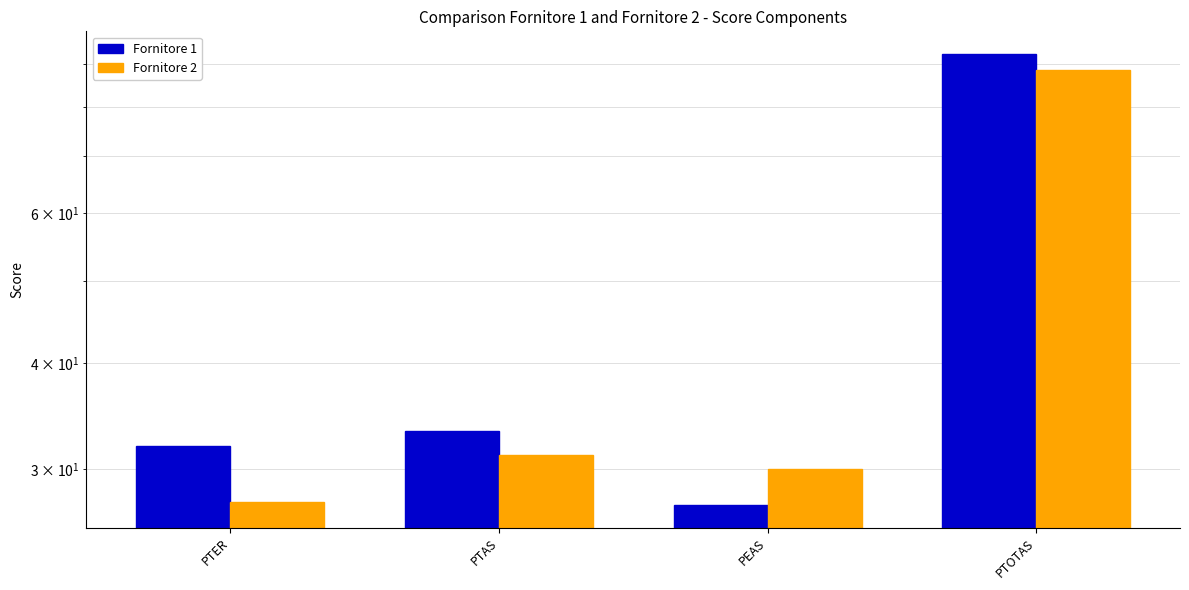

How many bars are there in total?

8